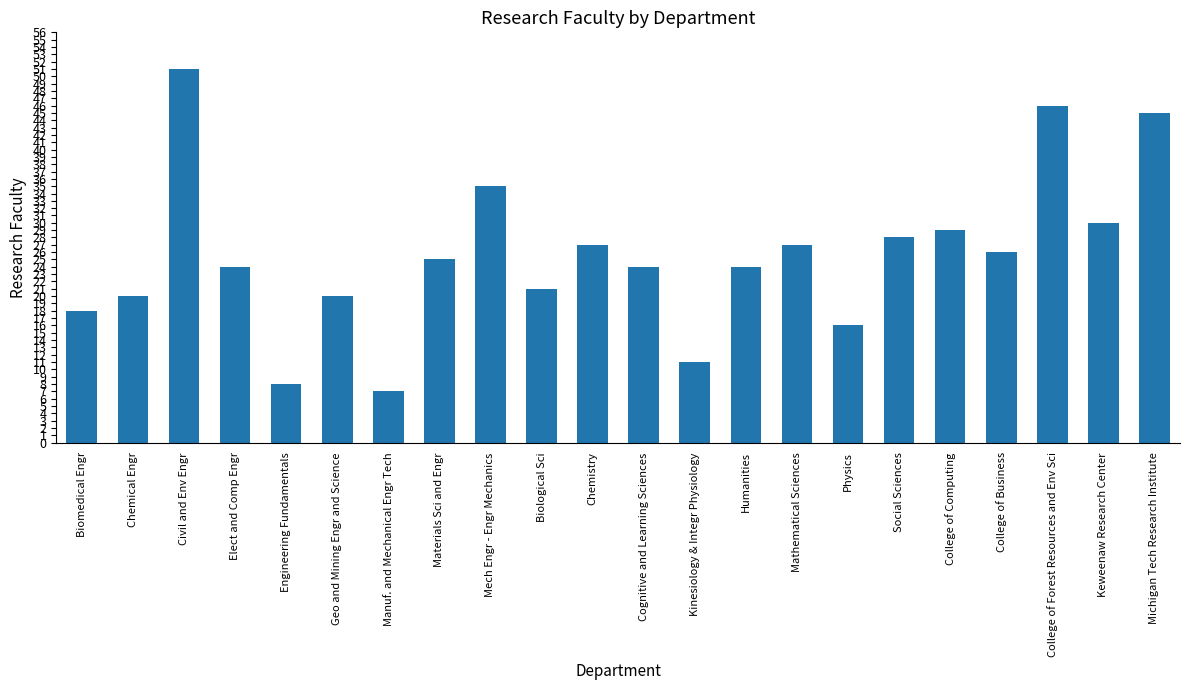

What is the sum of the values at College of Business and Civil and Env Engr?

77